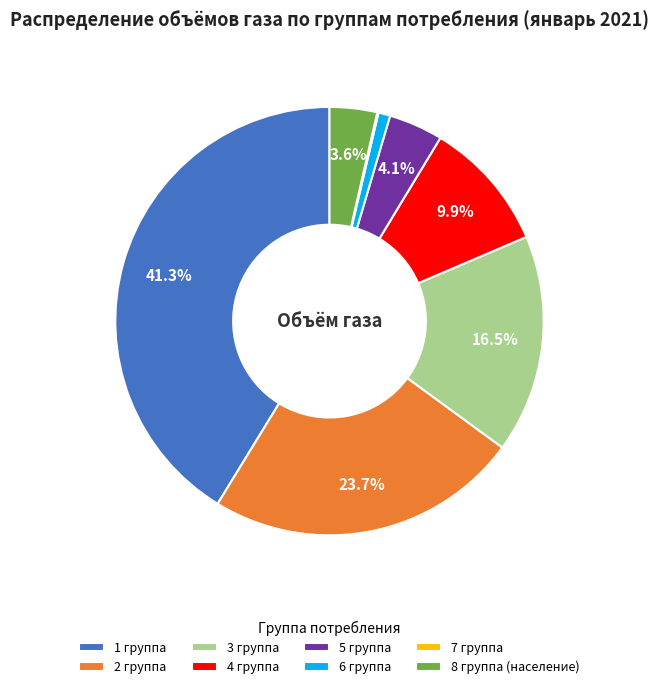

Which category has the biggest portion of the pie?

1 группа